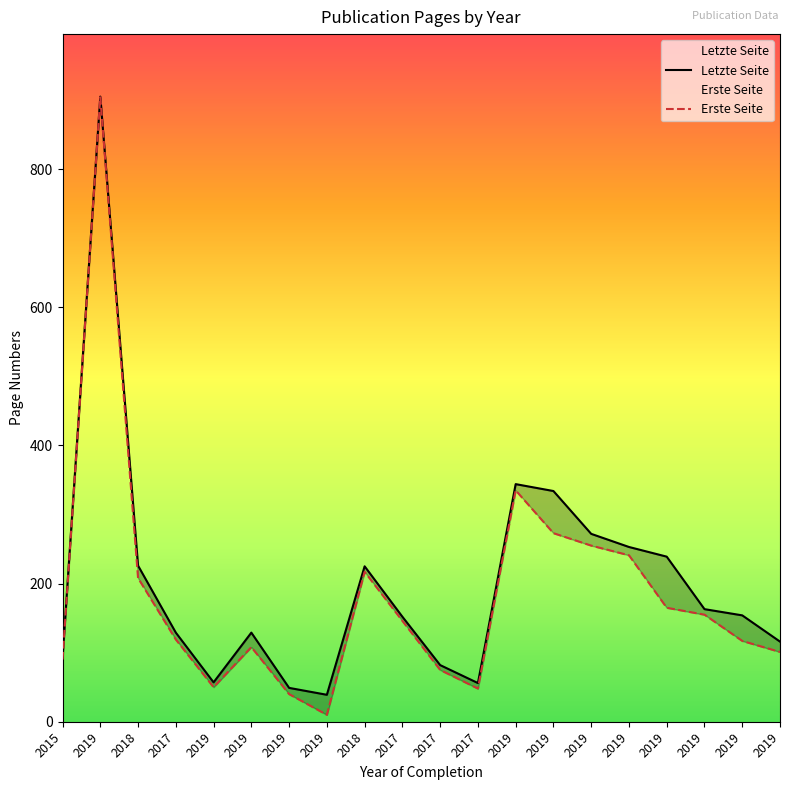

Reading left to right, list all the values displayed in this chart.

Letzte Seite: 93	905	226	129	57	129	49	39	225	152	82	56	344	334	272	253	239	163	154	116
Erste Seite: 90	904	208	119	50	108	40	10	217	146	75	48	335	273	255	241	165	155	117	101